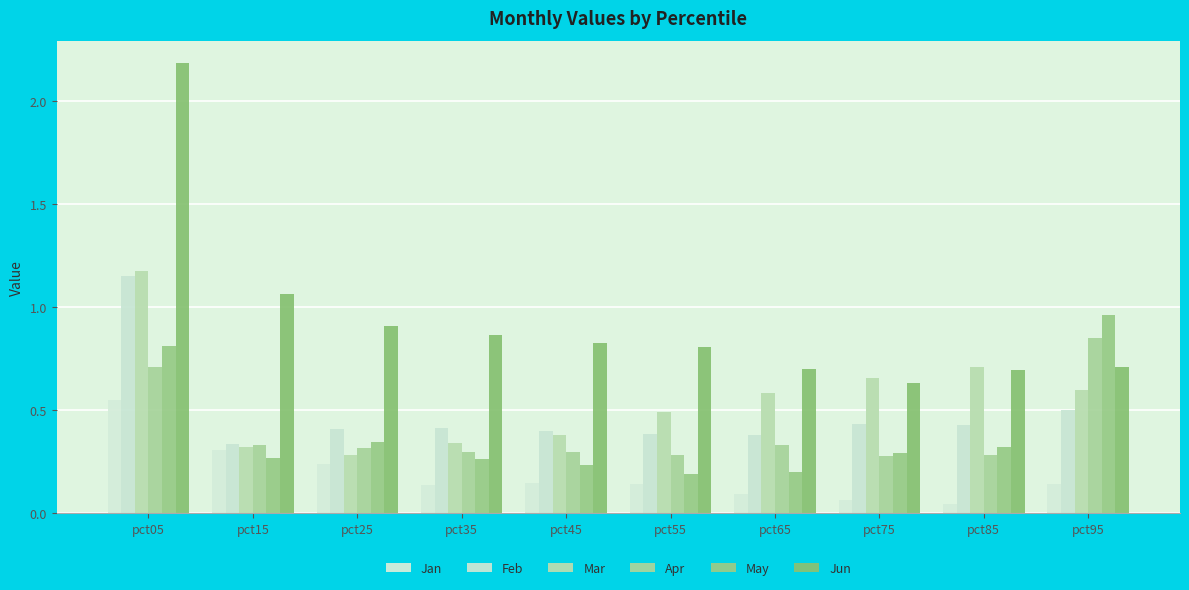

List the labels in order of Feb value, largest first.

pct05, pct95, pct75, pct85, pct35, pct25, pct45, pct55, pct65, pct15